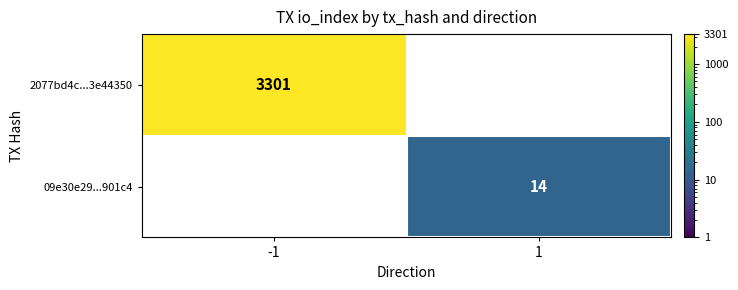

At how many categories does at least one series exceed 1129?

1